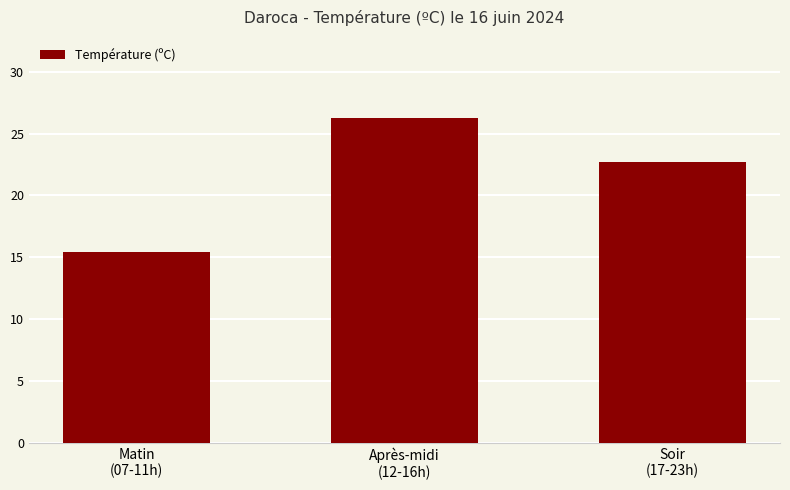

Is it true that the value at Matin
(07-11h) is 15.4?

True